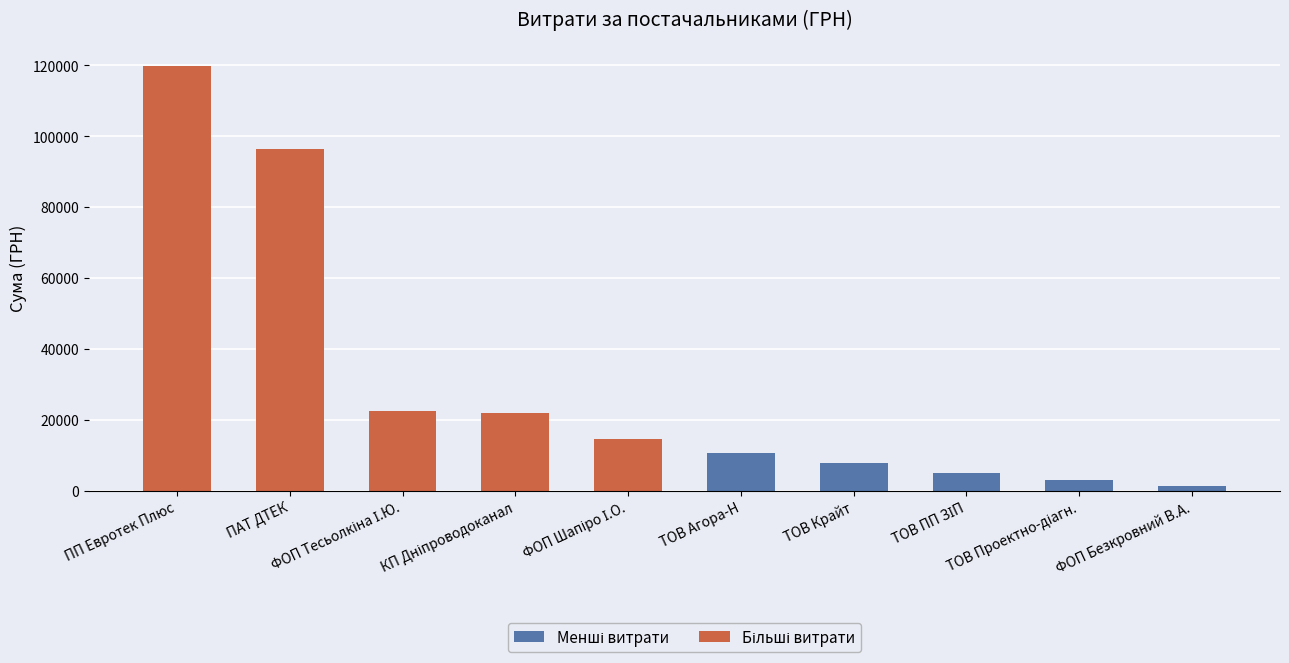

At which label does Більші витрати reach its peak?

ПП Евротек Плюс